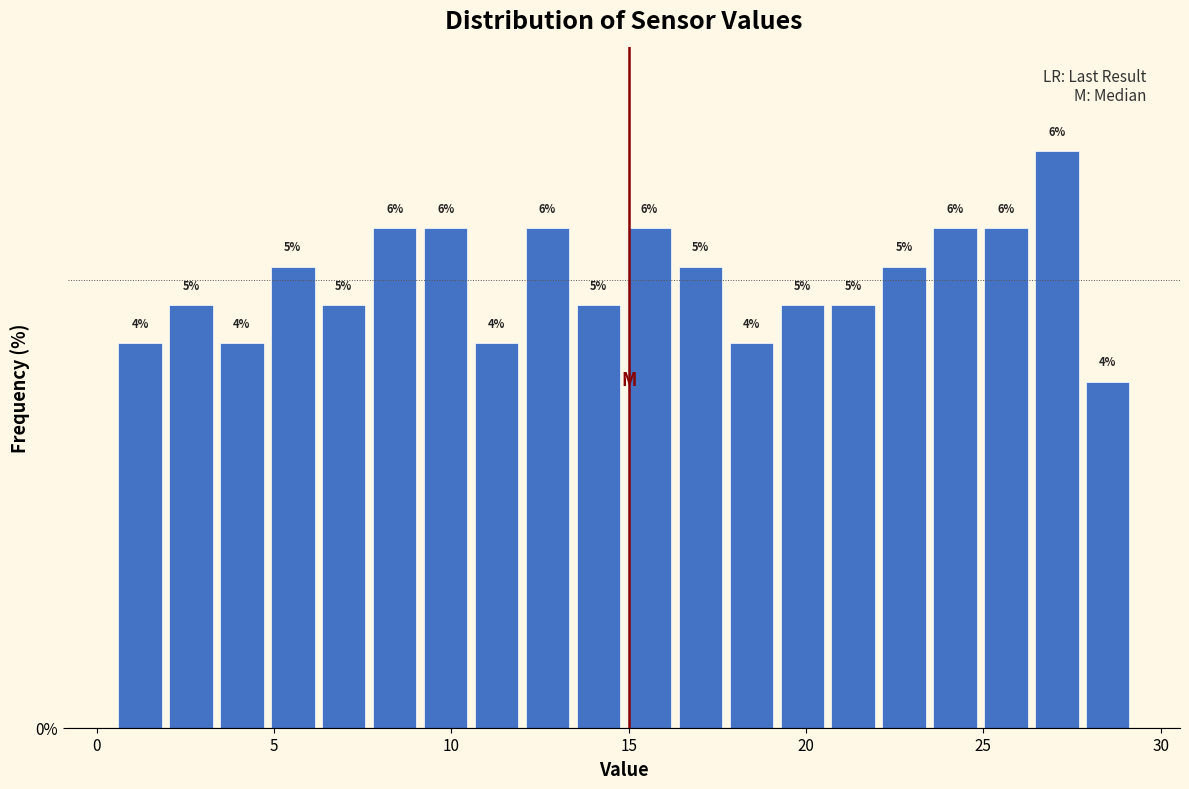

Around what value on the x-axis is the tallest bar? Give the approximate position of its centre, as read against the axis.

27.0